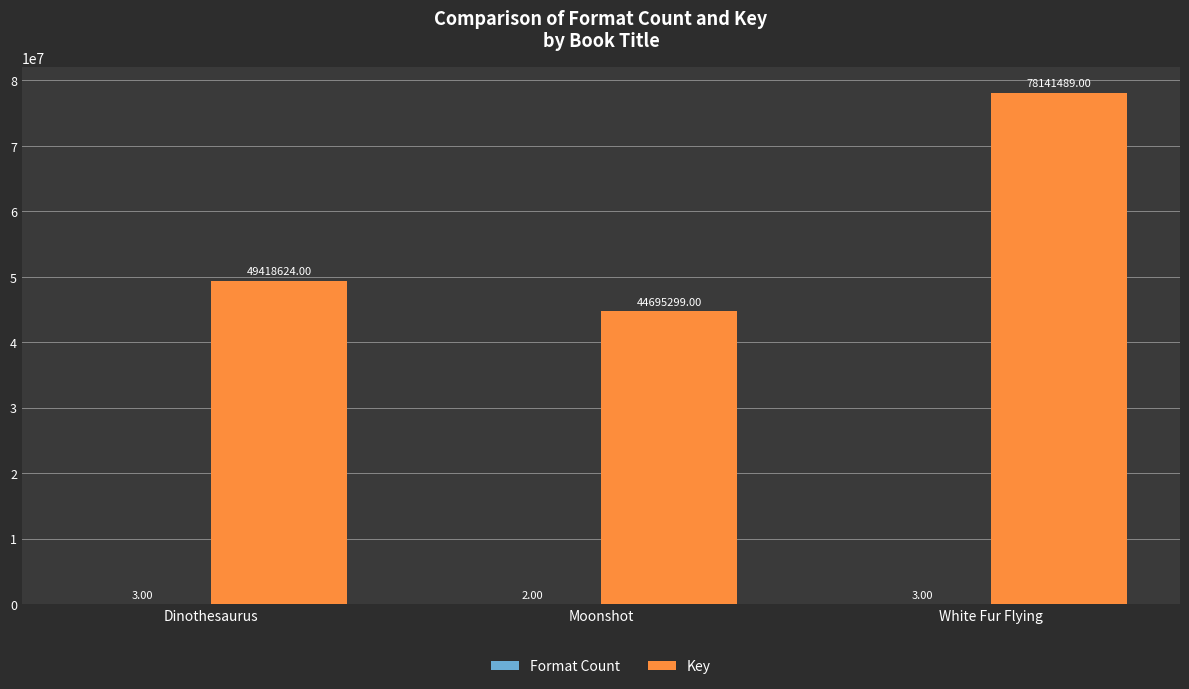

What is the sum of the Key values at Moonshot and Dinothesaurus?

94113923